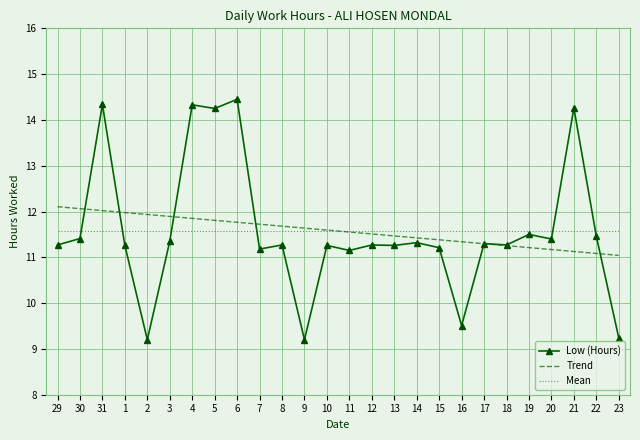

What value does the Trend series have at 23?

11.0